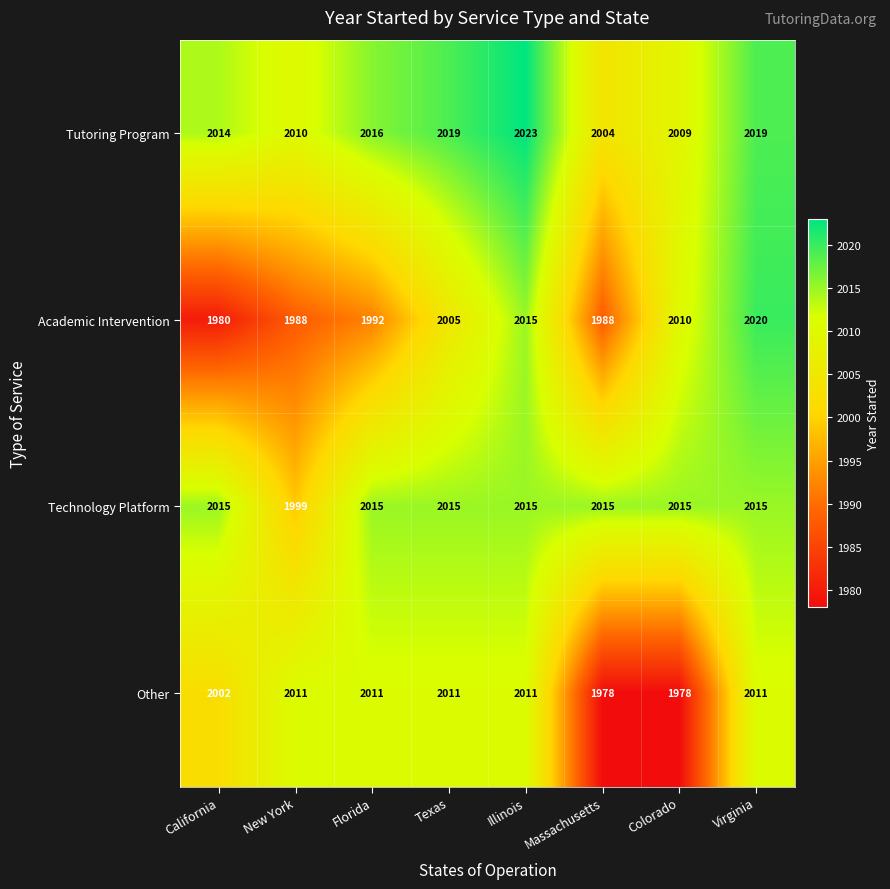

Is it true that Technology Platform equals 2015 at Massachusetts?

True